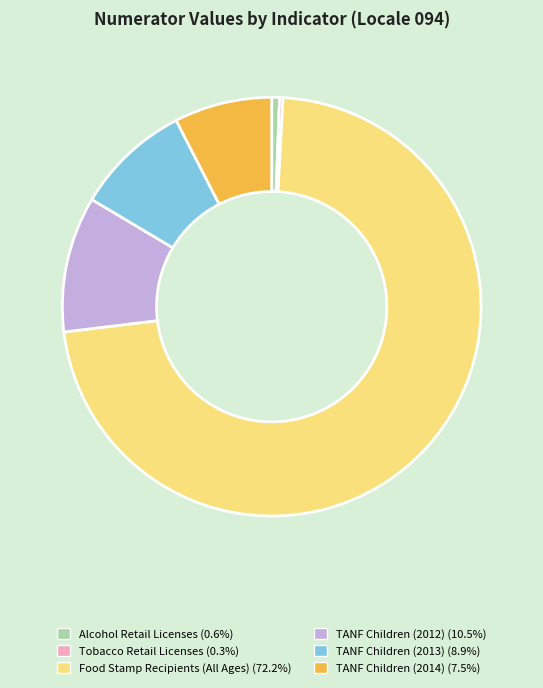

Does TANF Children (2014) (7.5%) represent more than half of the total?

No